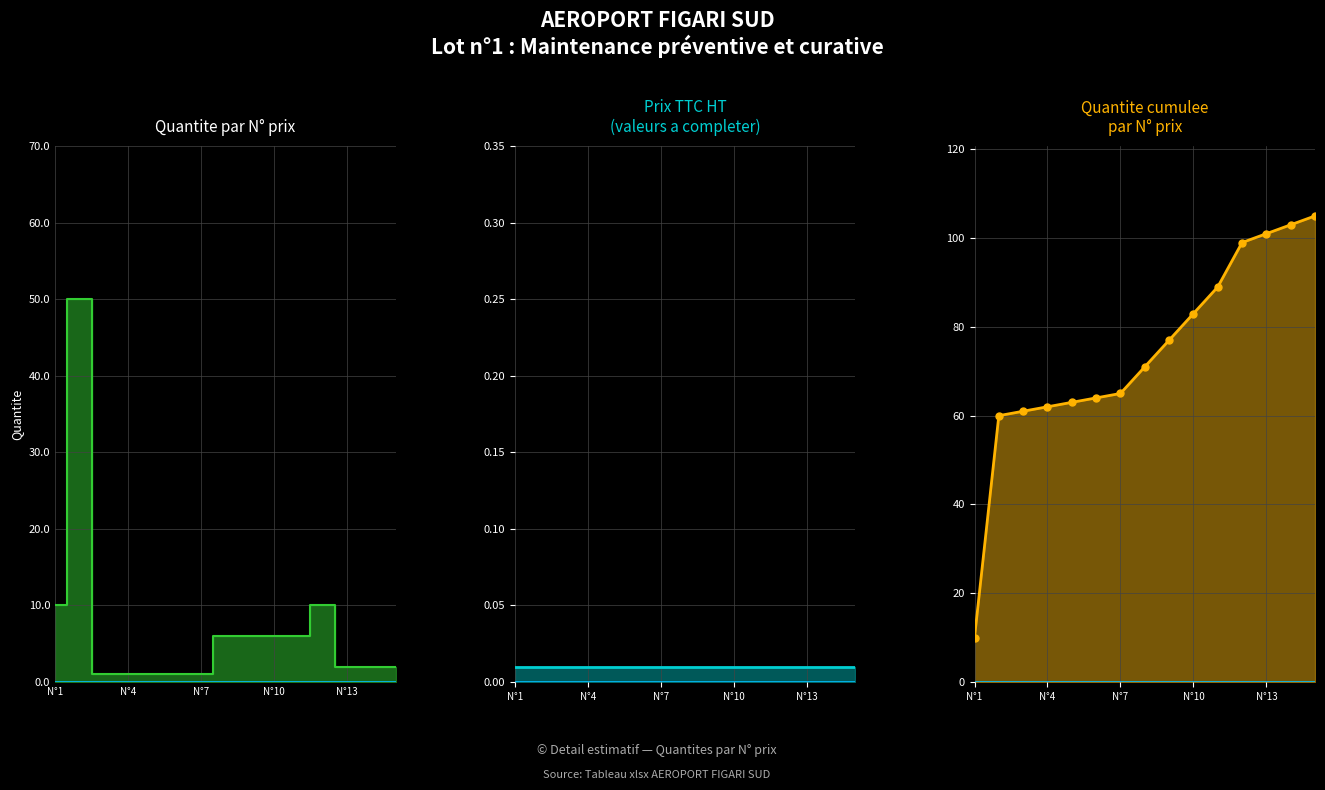

At which label is the value closest to 25?

N°1